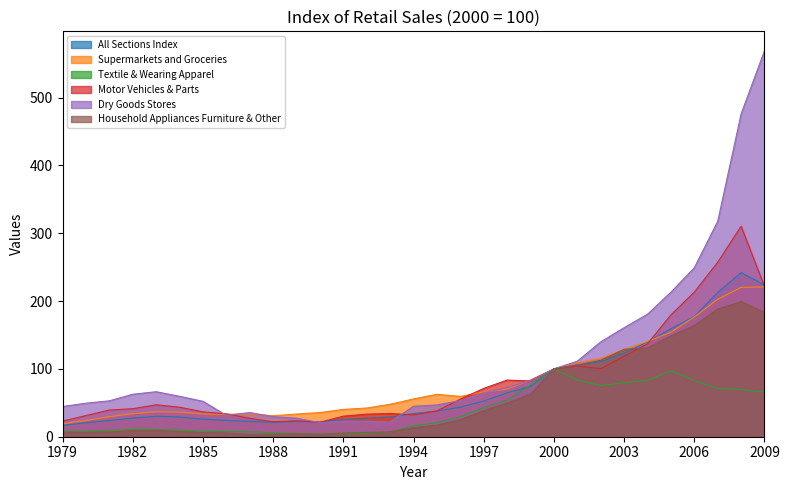

In Textile & Wearing Apparel, how many points are higher than both neighbors (excluding endpoints)?

3